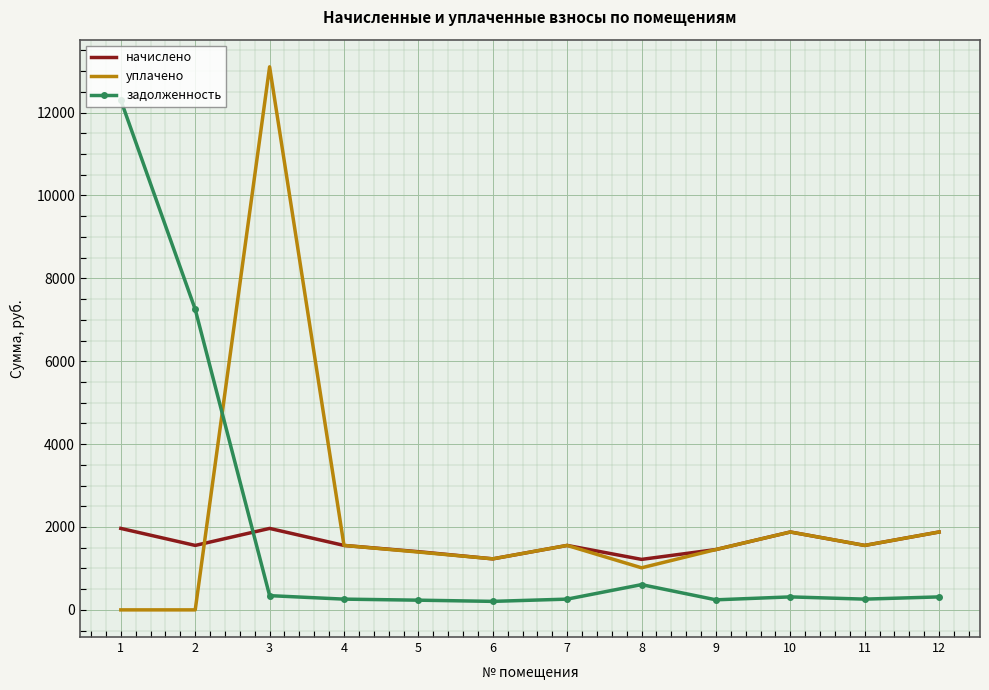

What value does the начислено series have at 10?

1879.2